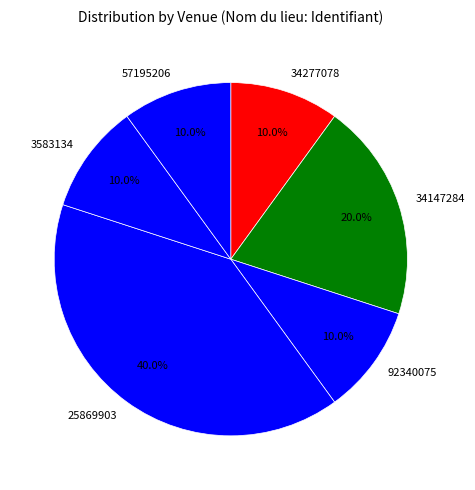

What is the largest slice in the pie chart?

25869903